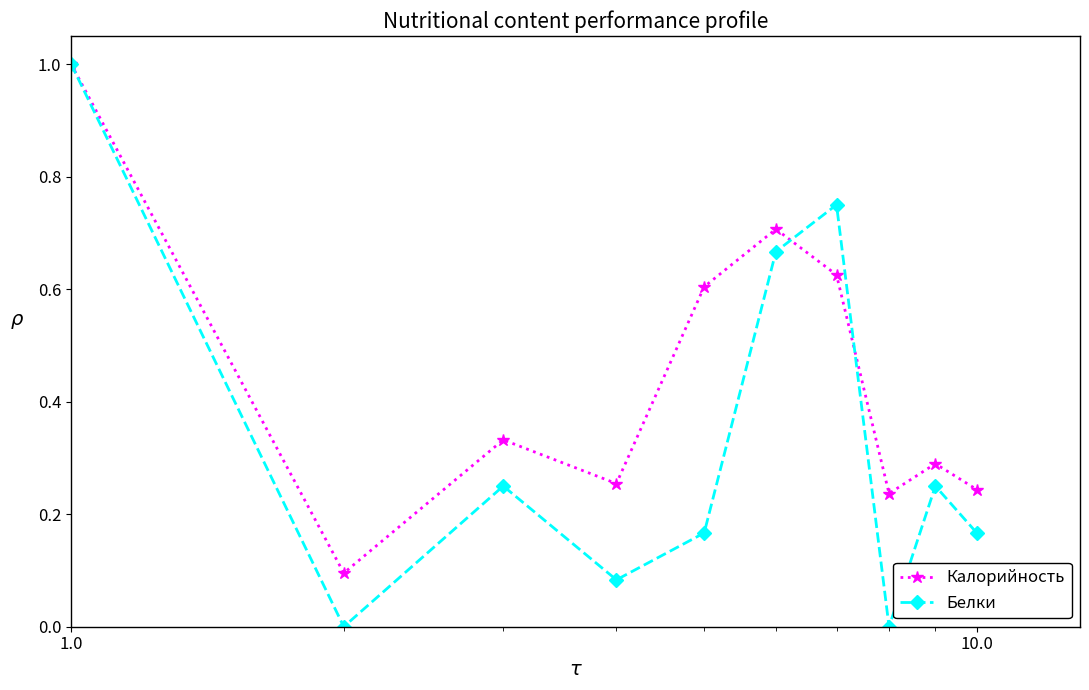

Which series has the largest range (max minus min)?

Белки